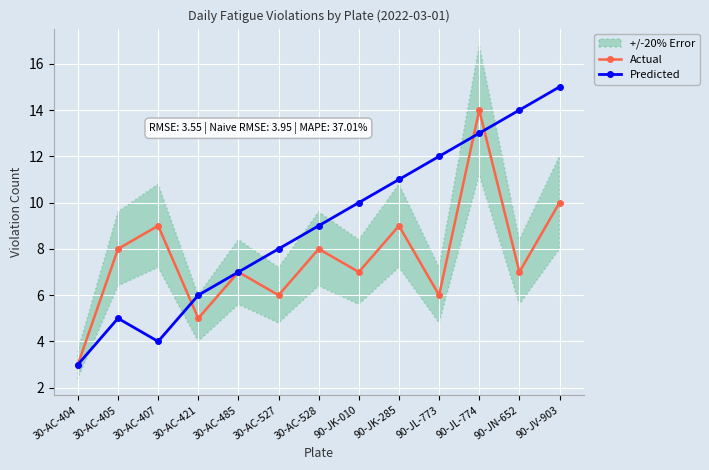

Reading right to left, transcribe all the data shown in this chart.

Actual: 90-JV-903=10	90-JN-652=7	90-JL-774=14	90-JL-773=6	90-JK-285=9	90-JK-010=7	30-AC-528=8	30-AC-527=6	30-AC-485=7	30-AC-421=5	30-AC-407=9	30-AC-405=8	30-AC-404=3
Predicted: 90-JV-903=15	90-JN-652=14	90-JL-774=13	90-JL-773=12	90-JK-285=11	90-JK-010=10	30-AC-528=9	30-AC-527=8	30-AC-485=7	30-AC-421=6	30-AC-407=4	30-AC-405=5	30-AC-404=3